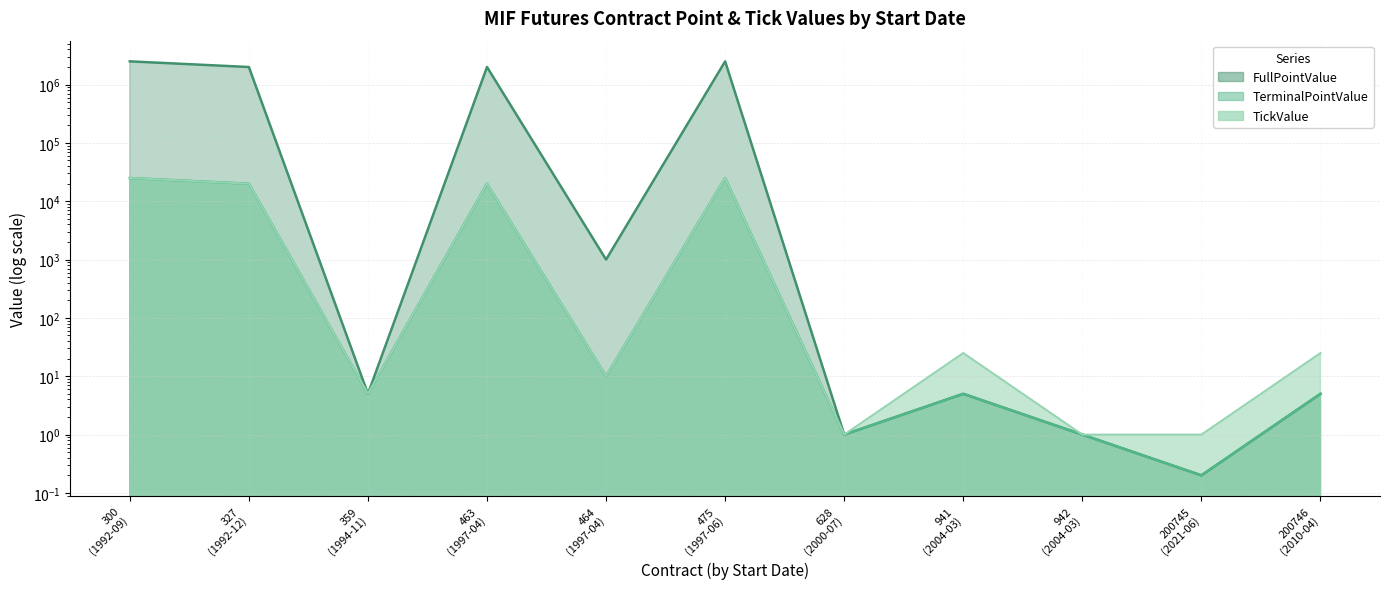

What is the difference between the second highest and minimum values in the FullPointValue series?

2499999.8